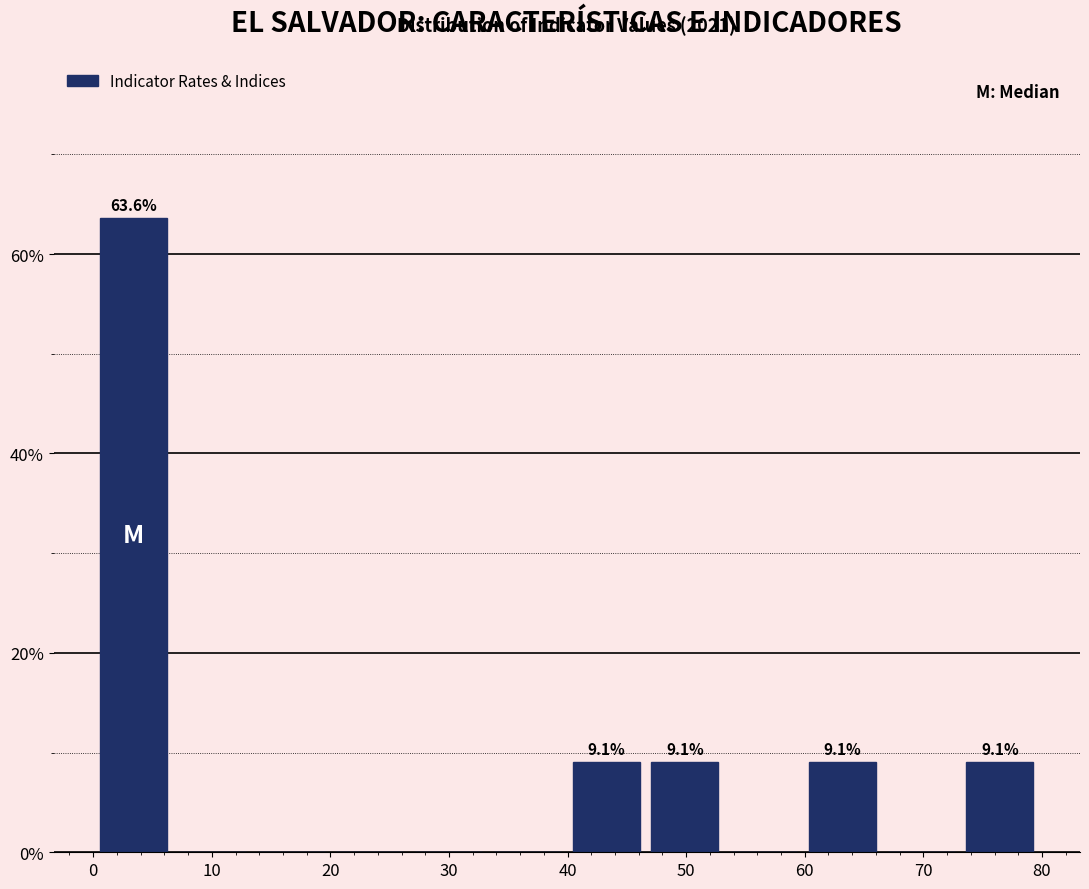

Over which range of the x-axis is the bar tallest?

0 to 7